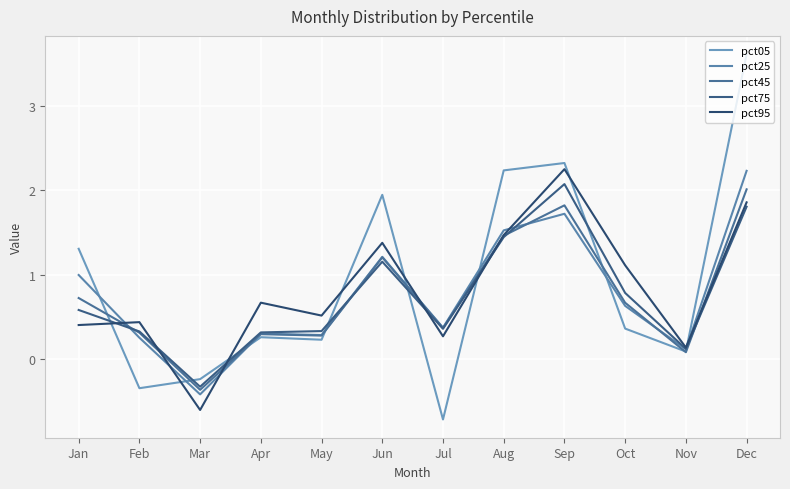

True or false: pct75 has more than 0 points higher than both neighbors.

True